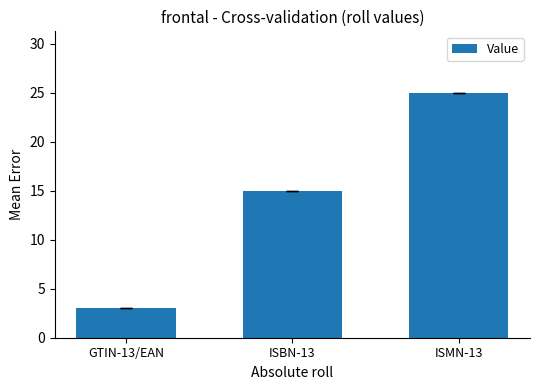

Rank the categories by value from highest to lowest.

ISMN-13, ISBN-13, GTIN-13/EAN